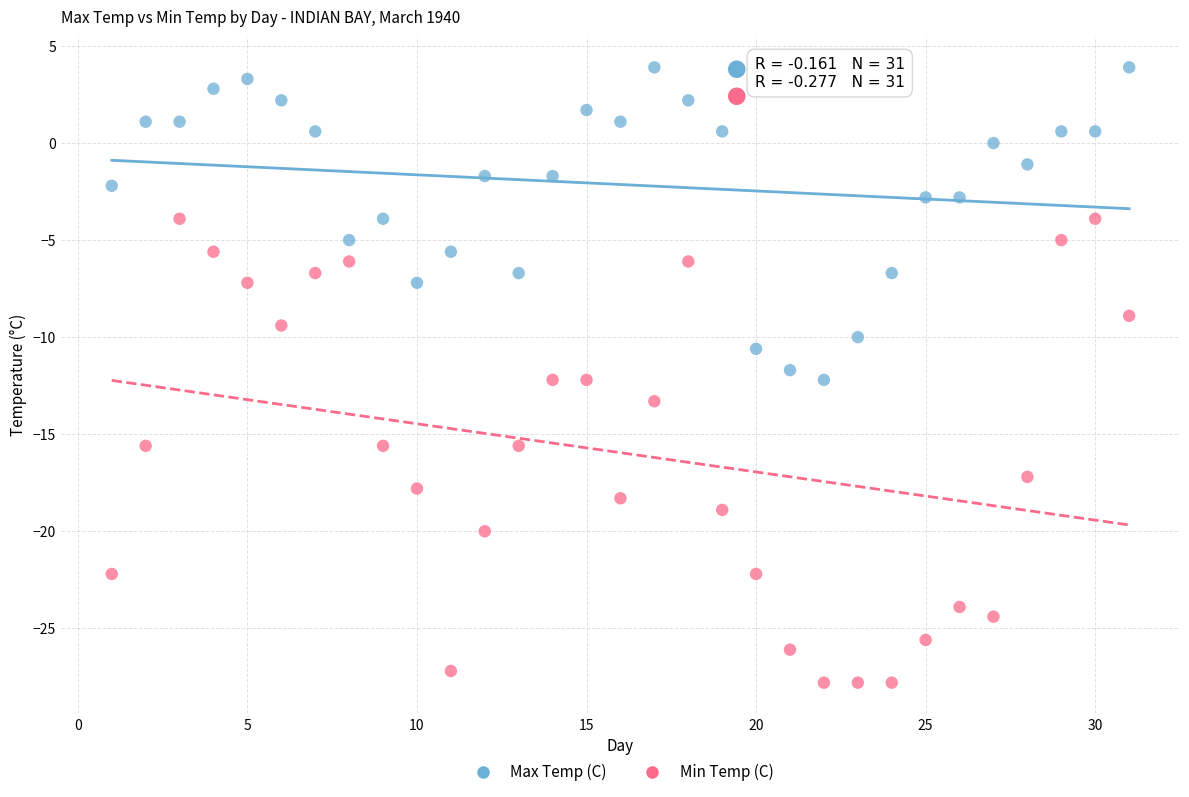

Which series contains the highest Y value?

Max Temp (C)